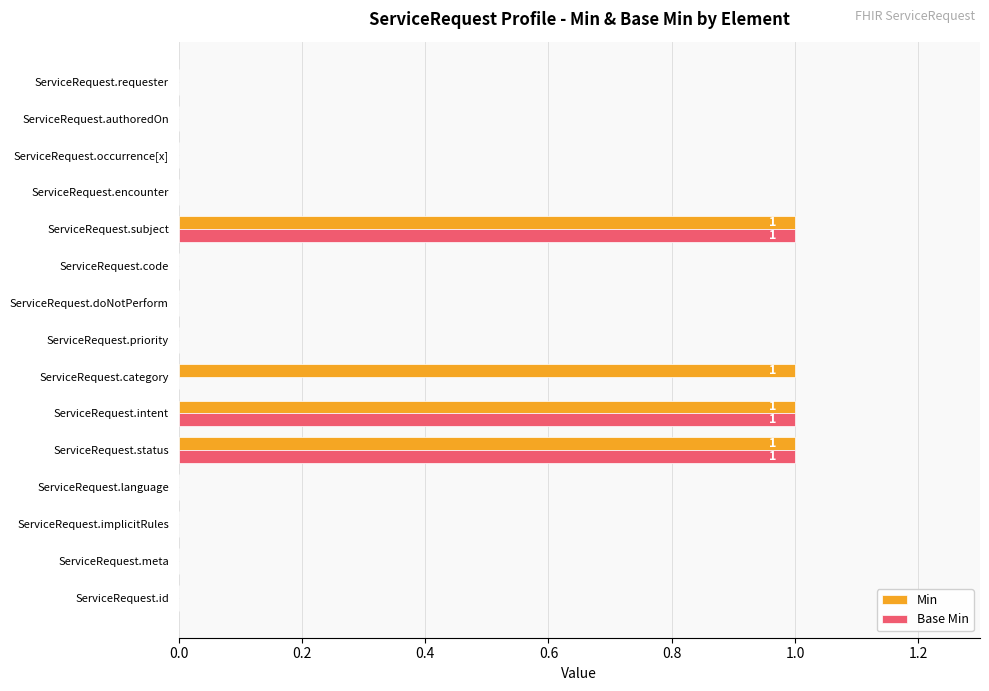

The Base Min series shows 0 at ServiceRequest.language. True or false?

True